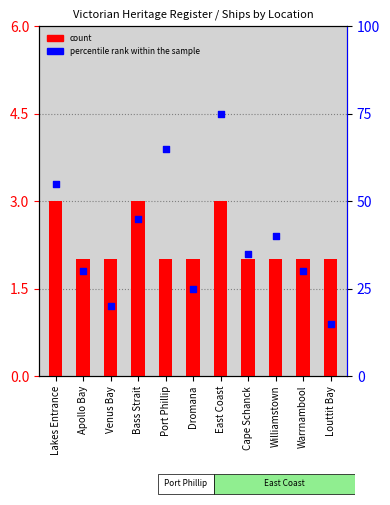

Is the value of count at Venus Bay greater than the value of percentile rank within the sample at Bass Strait?

No